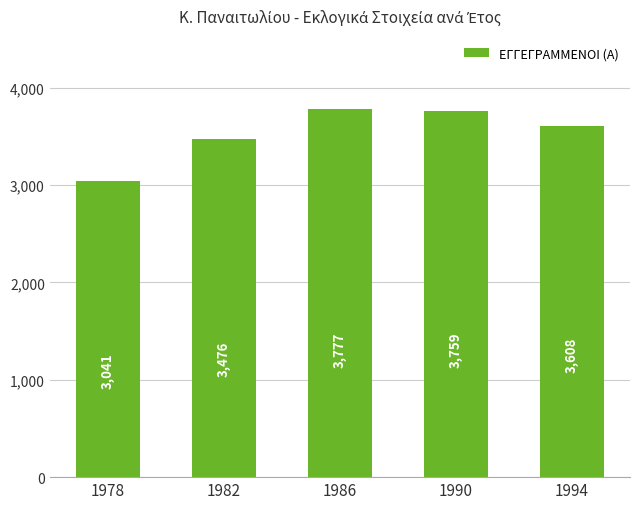

The chart shows a value of 5619 at 1986. True or false?

False